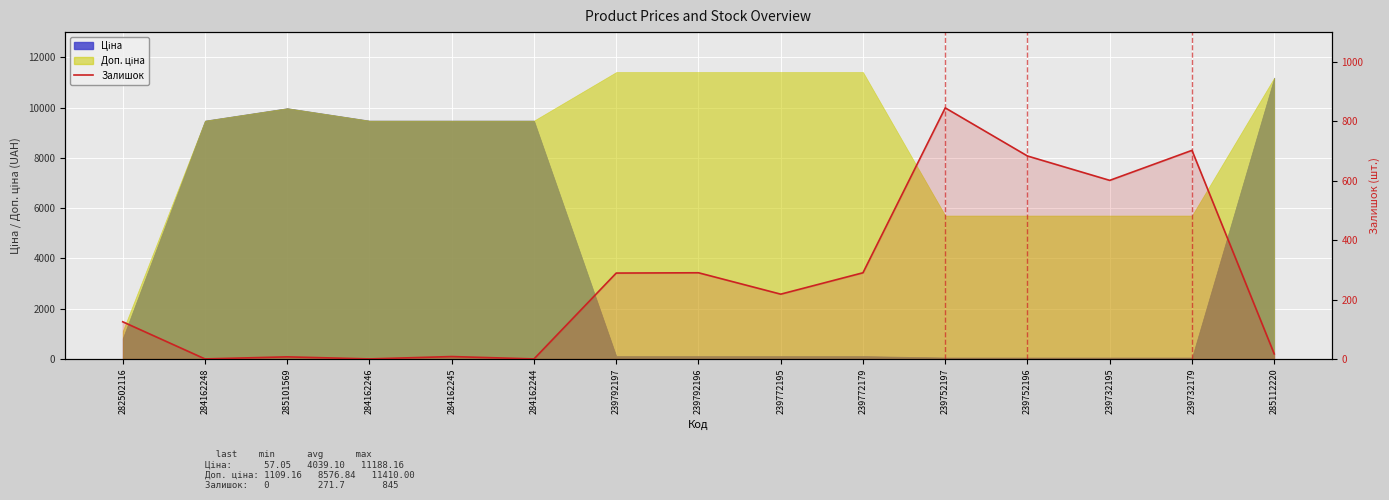

What position from the right is 285101569?

13